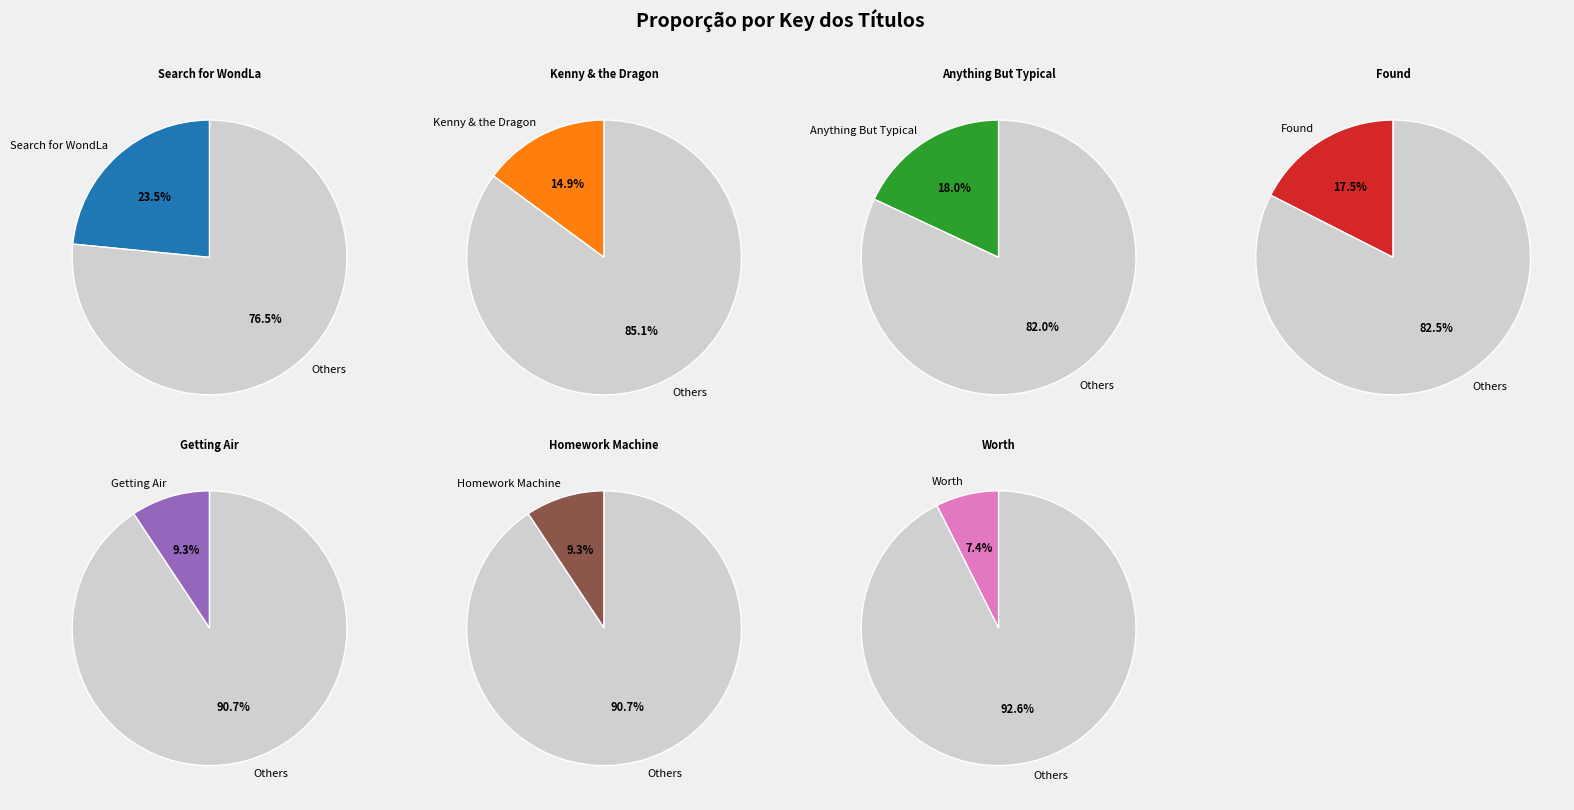

Approximately how many times larger is the value at Anything But Typical compared to Worth?

2.4